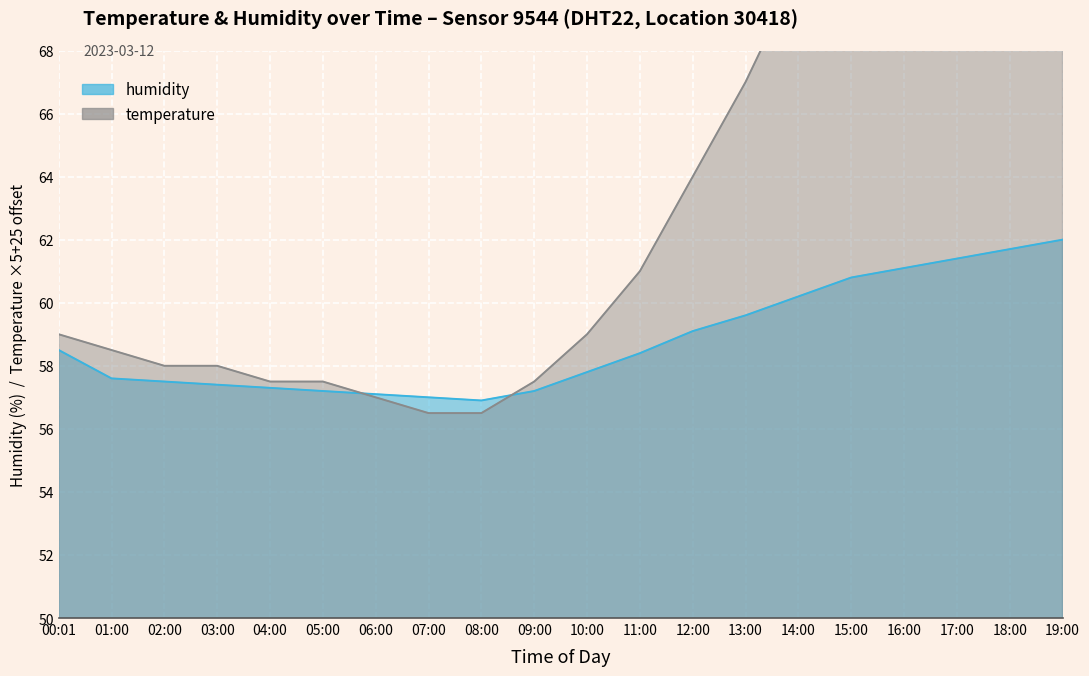

Which series has the largest total across all categories?

temperature